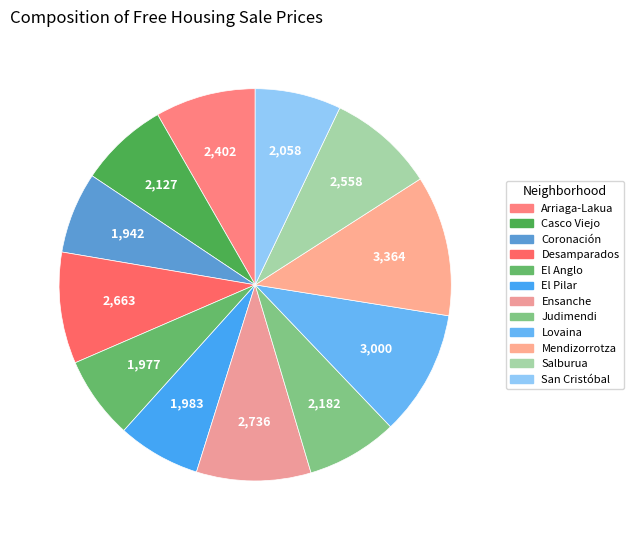

True or false: Coronación accounts for 7% of the total.

True